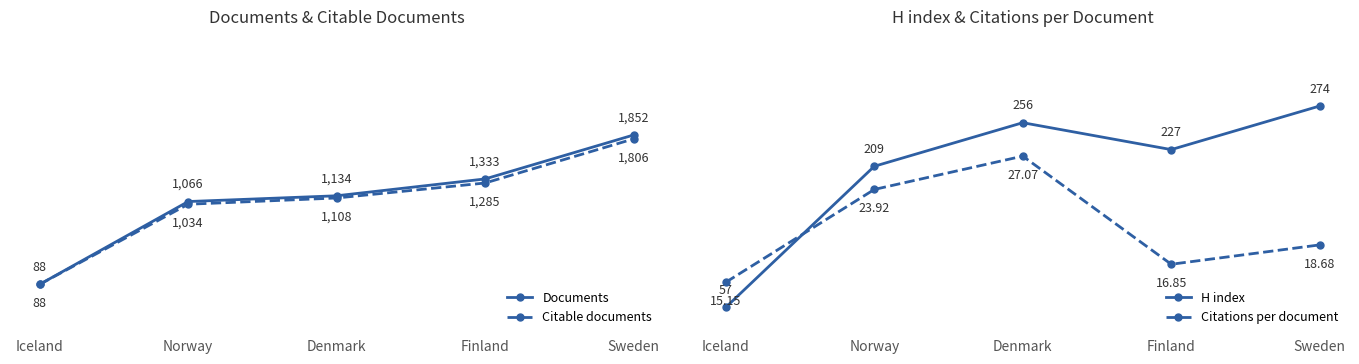

What is the difference between the maximum and second lowest values in the Citations per document series?

10.2